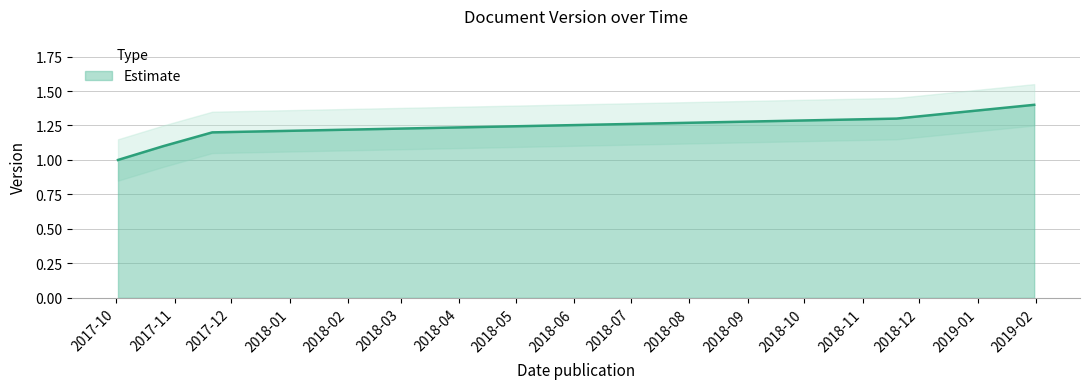

Count the number of values greater than 1.

4